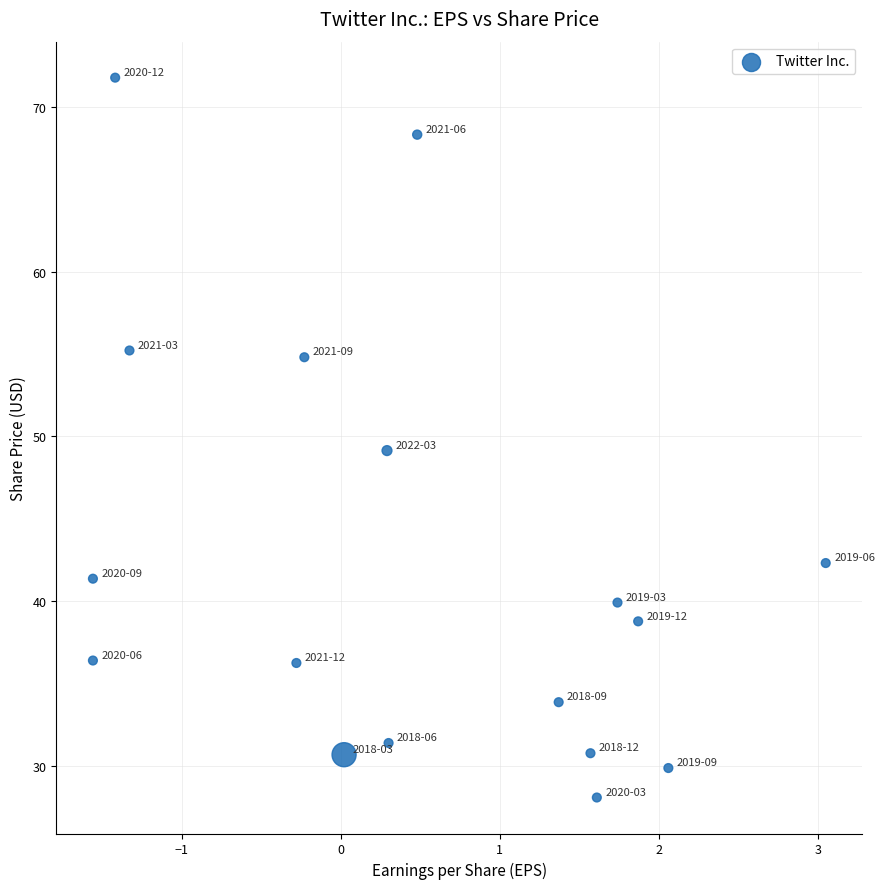

What is the range of Y values (max minus min)?

43.7